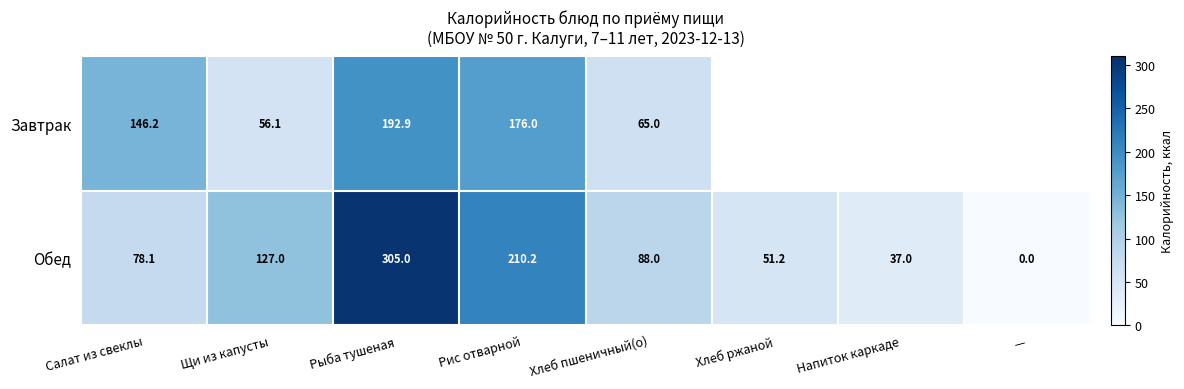

The Обед series shows 82.4 at Хлеб ржаной. True or false?

False